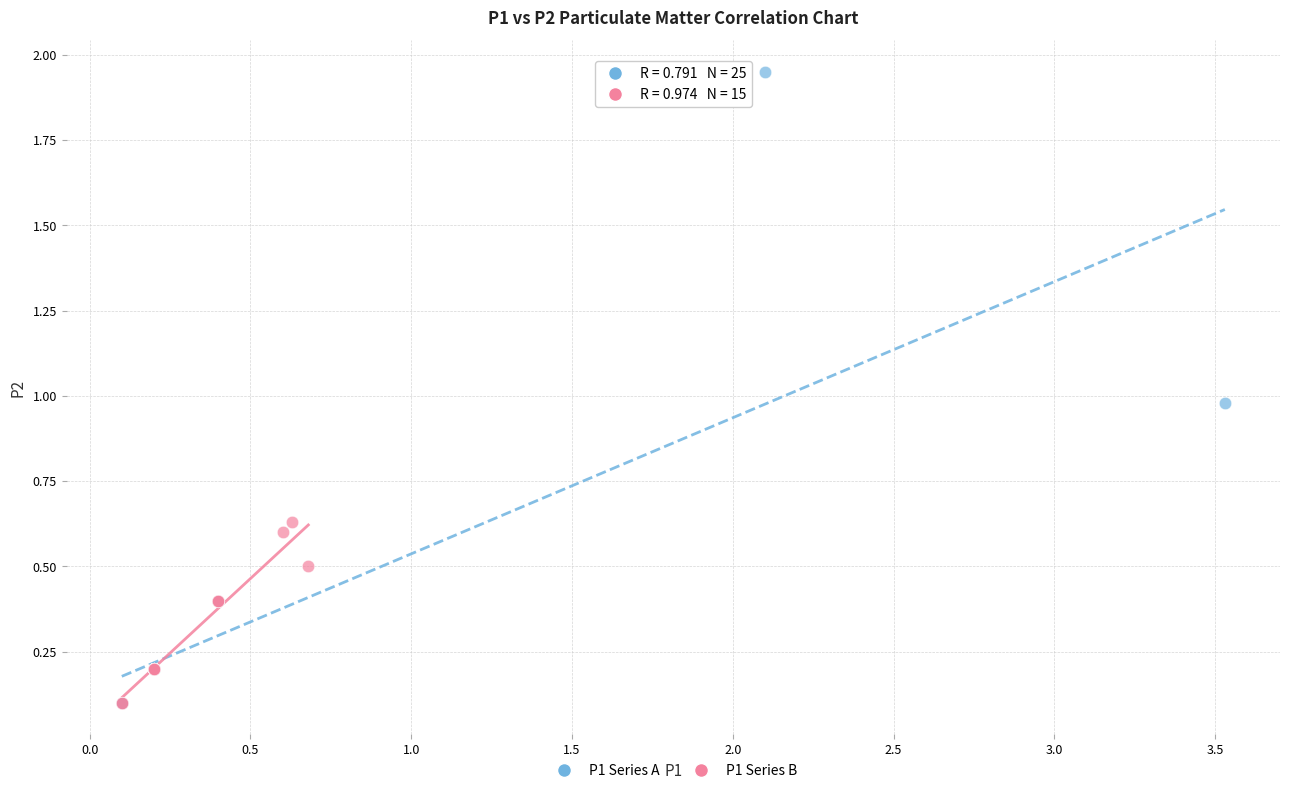

Which series has the widest spread of Y values?

P1 Series A